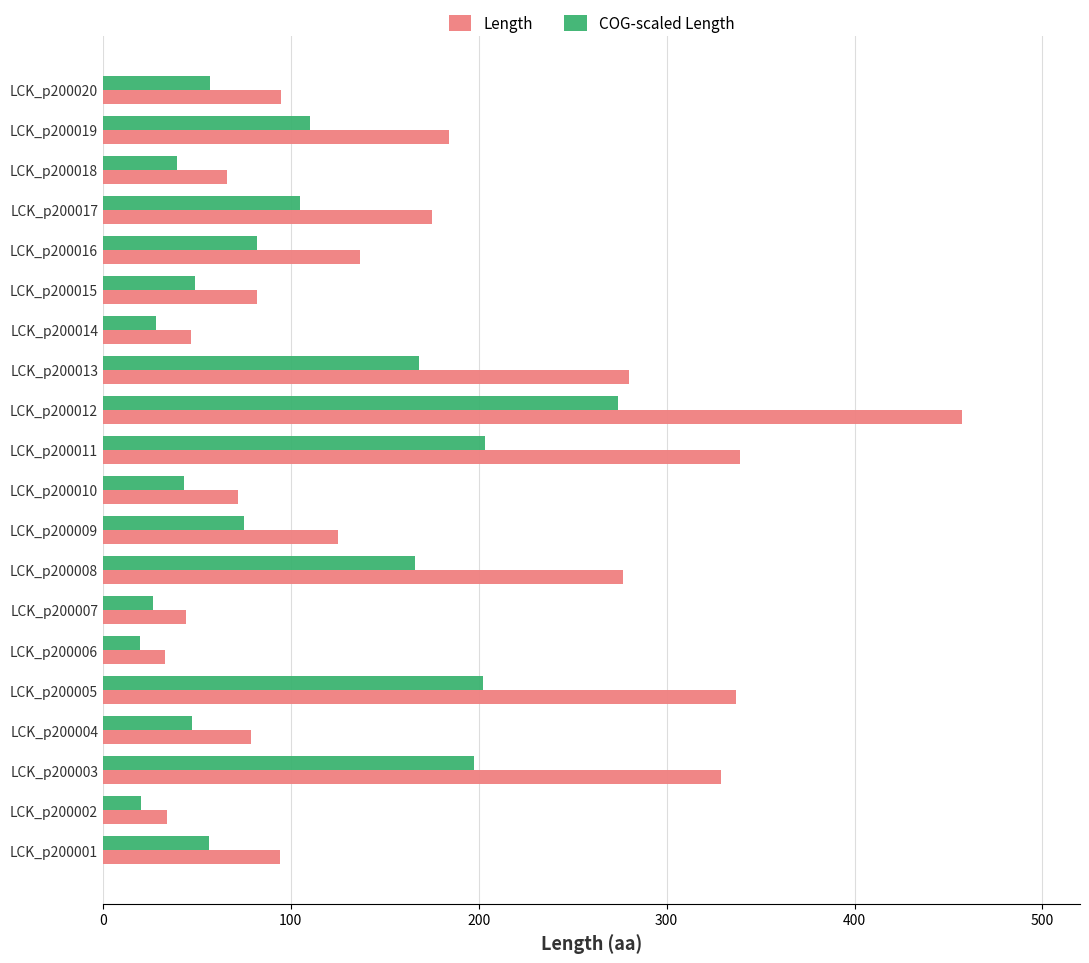

Read the Length value at LCK_p200016.

137.0